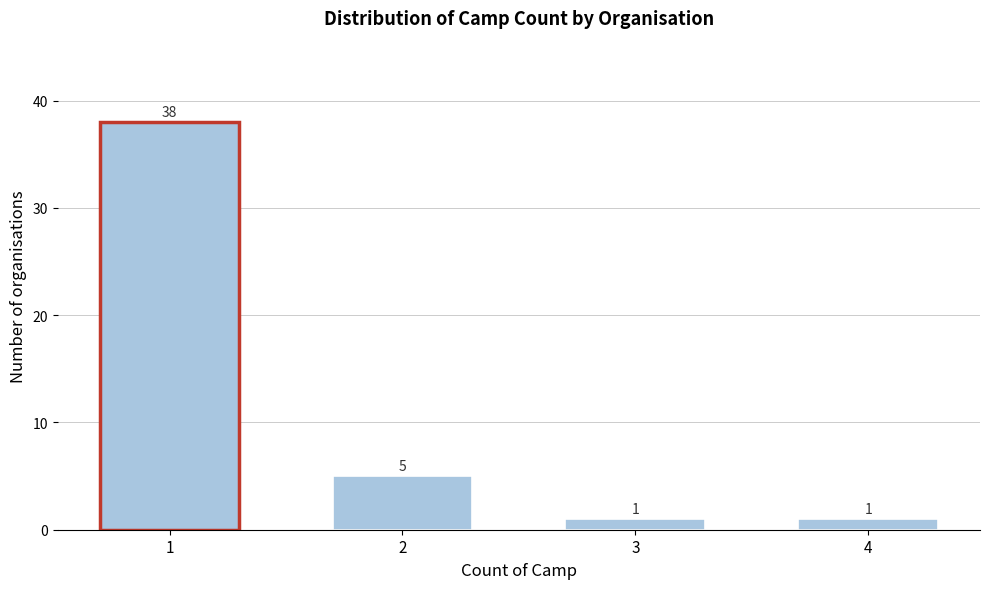

Reading left to right, extract all data points from this chart.

38	5	1	1